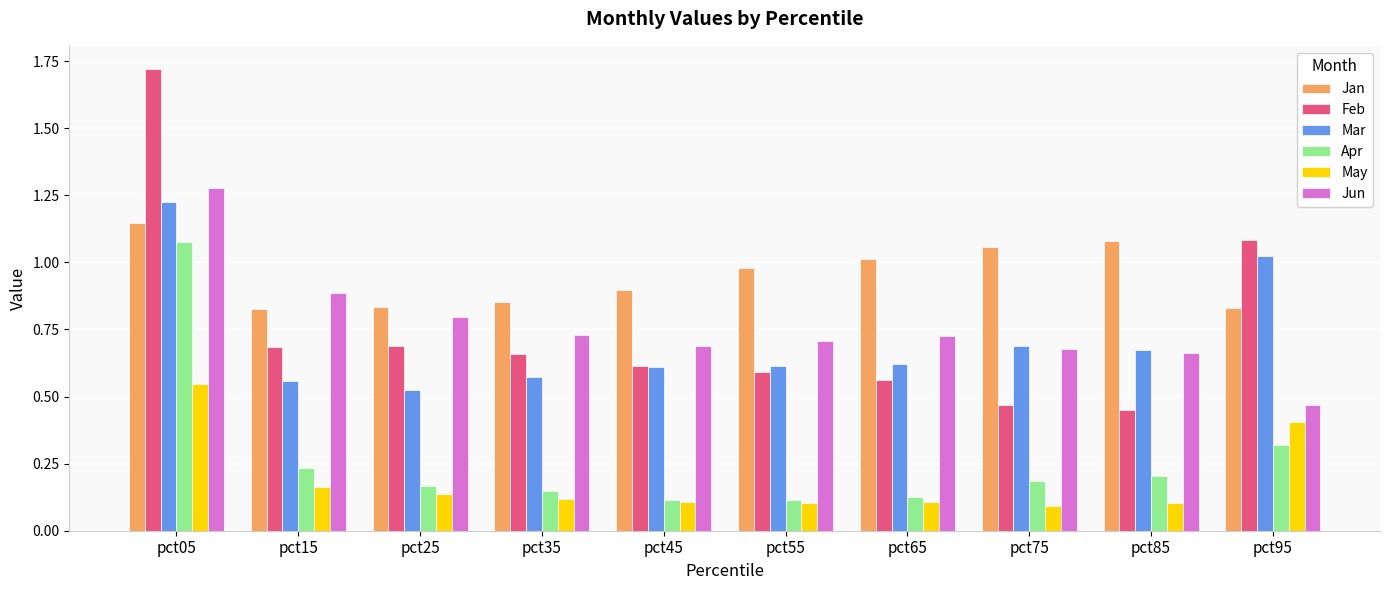

Are the bars horizontal?

No